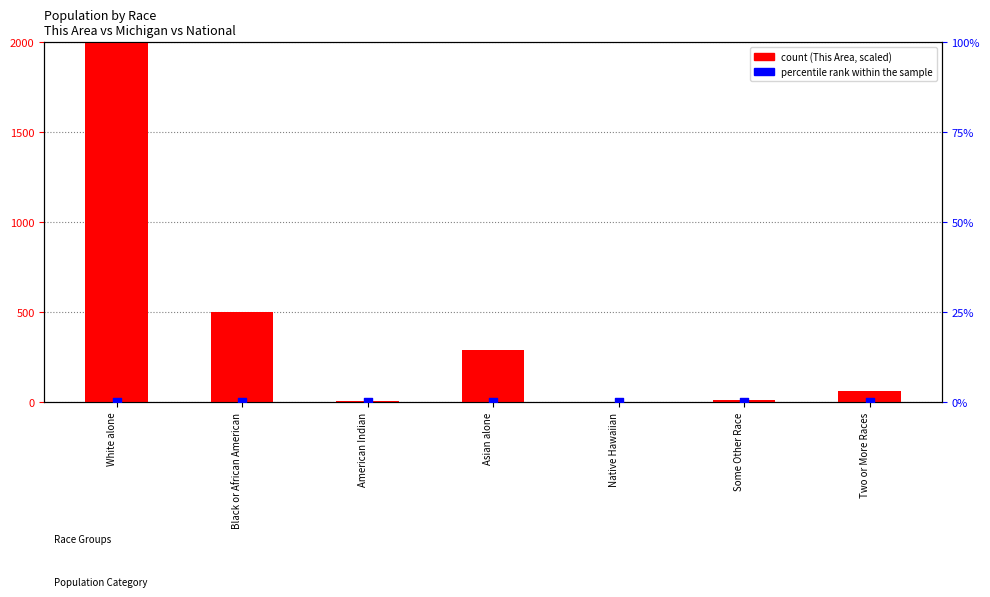

Is the value of percentile rank within the sample at Black or African American greater than the value of count at White alone?

No